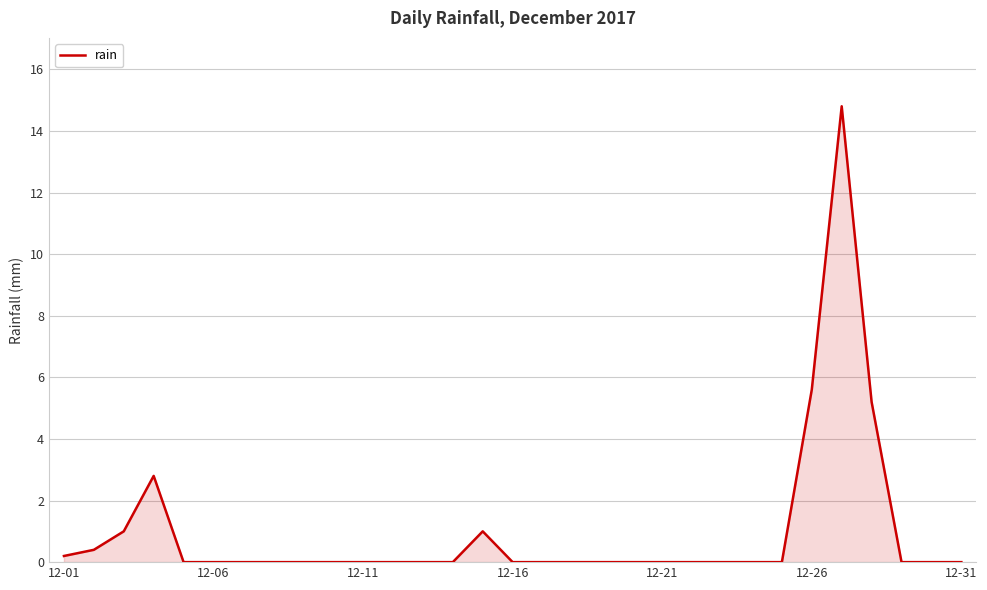

What is the difference between the maximum and minimum values?

14.8